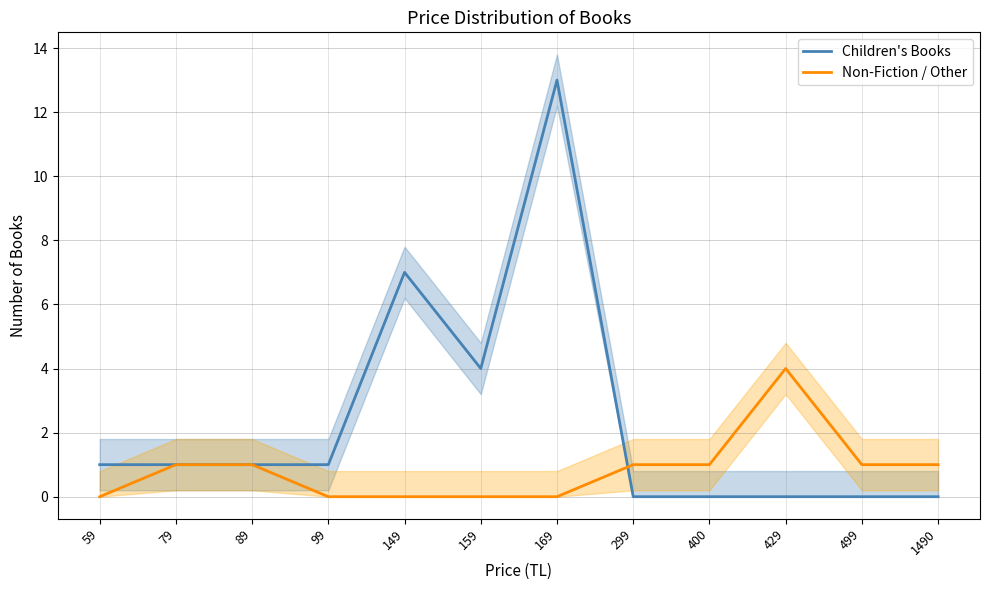

At which label does Children's Books reach its peak?

169